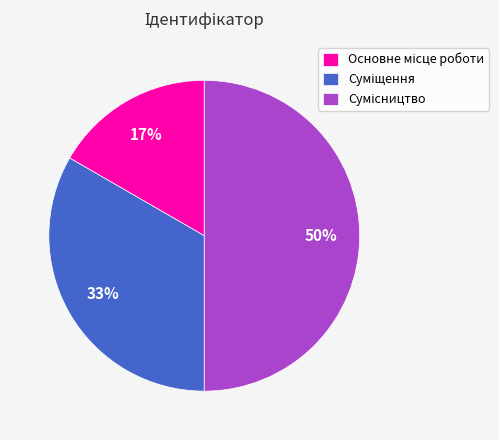

Count the number of slices in the pie.

3